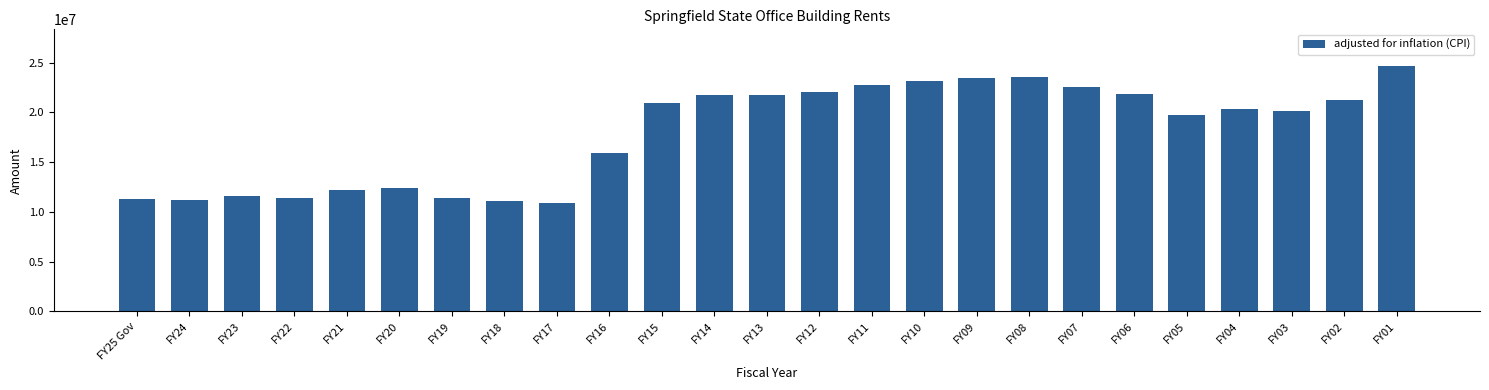

How many bars are there in total?

25